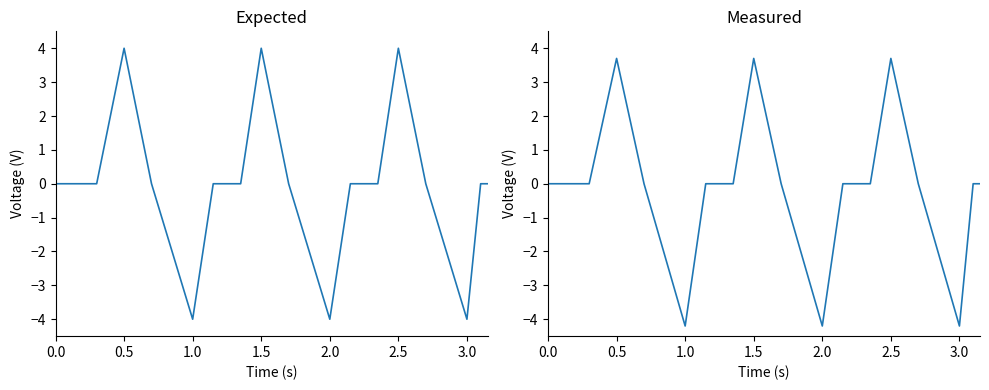

True or false: Expected and Measured intersect in this chart.

False